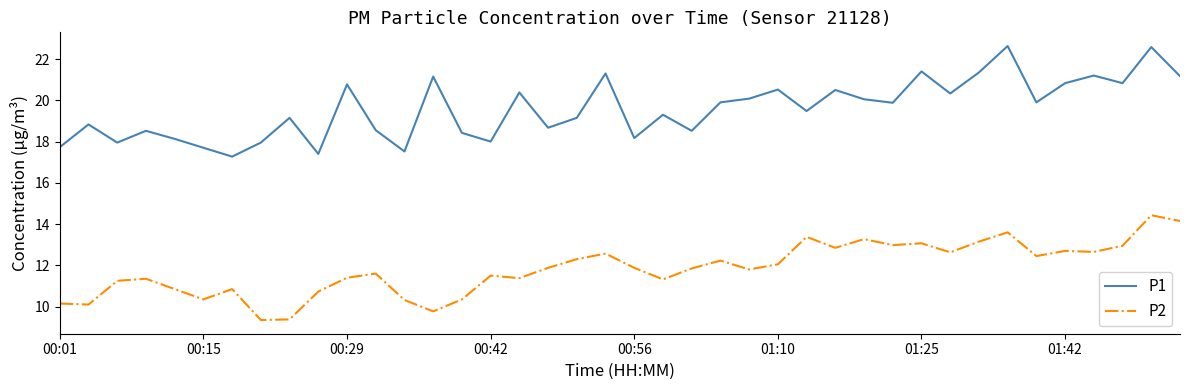

What is the difference between the maximum and minimum values in the P2 series?

5.1